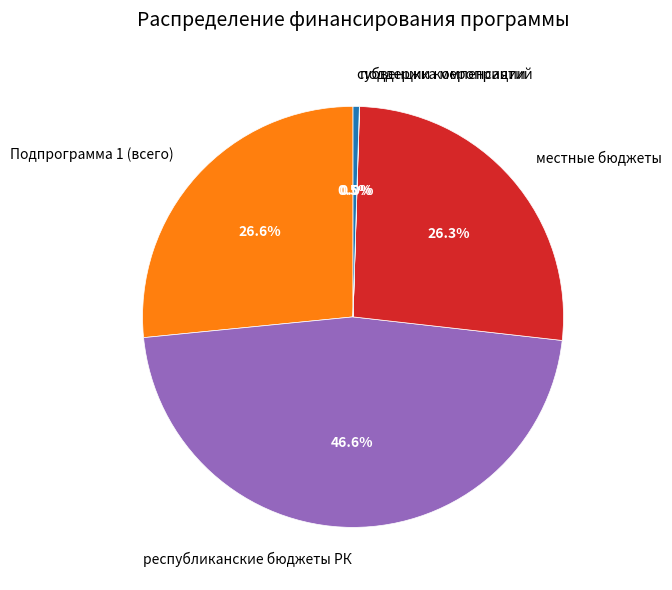

What is the largest slice in the pie chart?

республиканские бюджеты РК